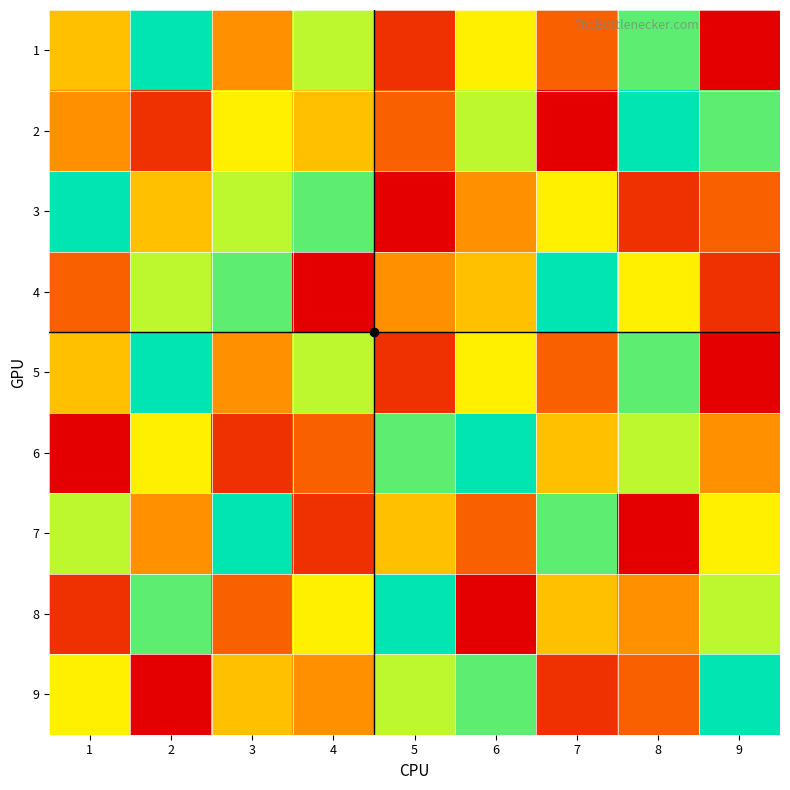

Which series changed the most between 1 and 2?

8